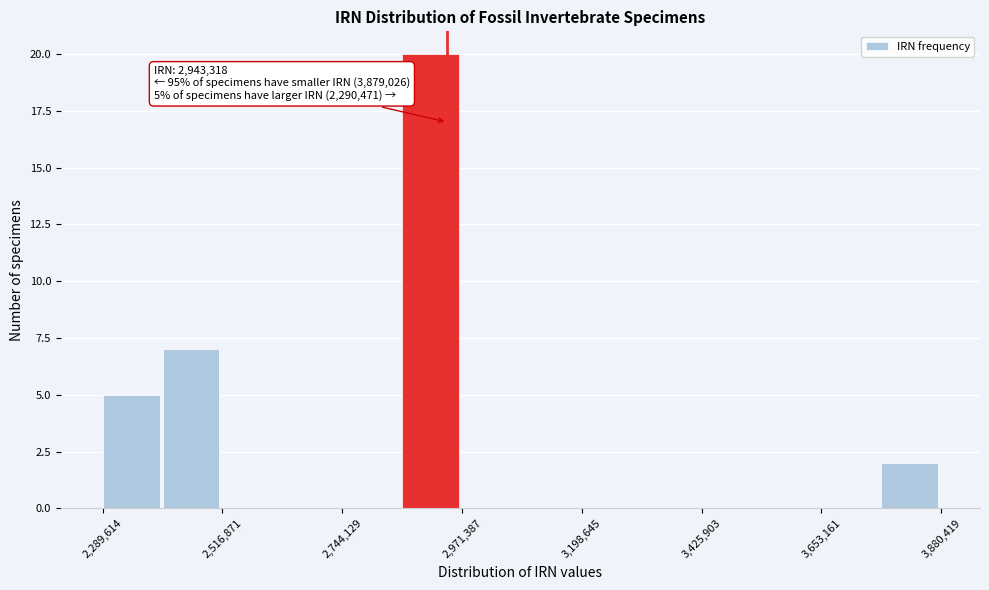

Around what value on the x-axis is the tallest bar? Give the approximate position of its centre, as read against the axis.

2900000